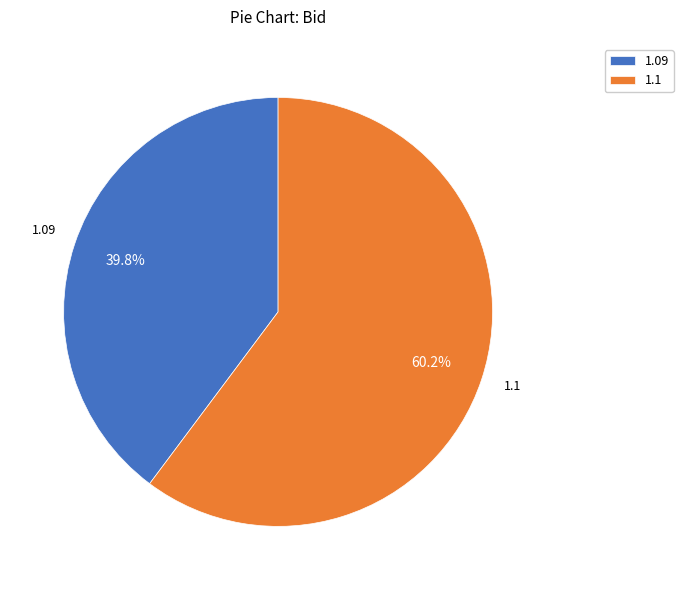

Does any single category account for the majority?

Yes